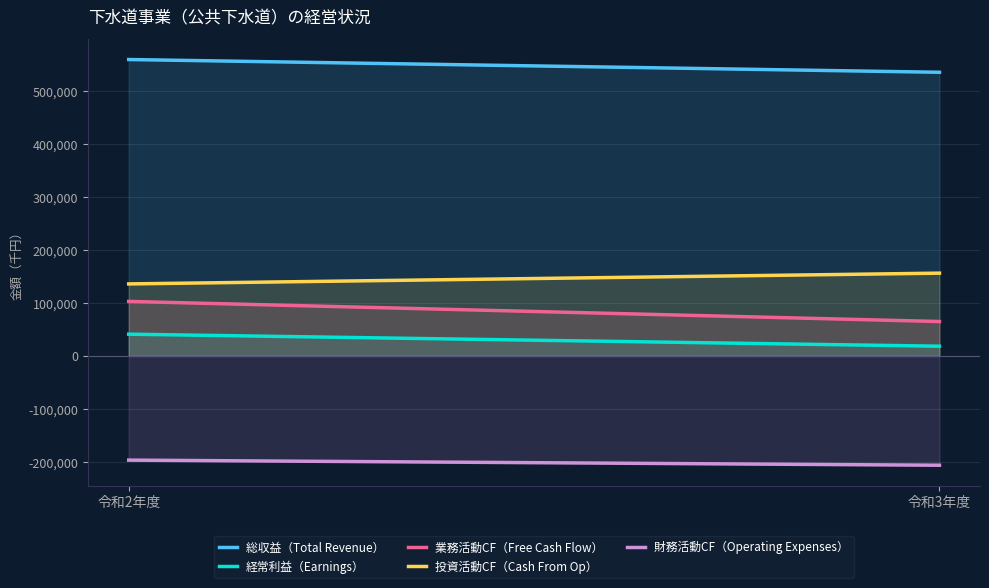

True or false: 経常利益（Earnings） has a value of 41097 at 令和2年度.

True